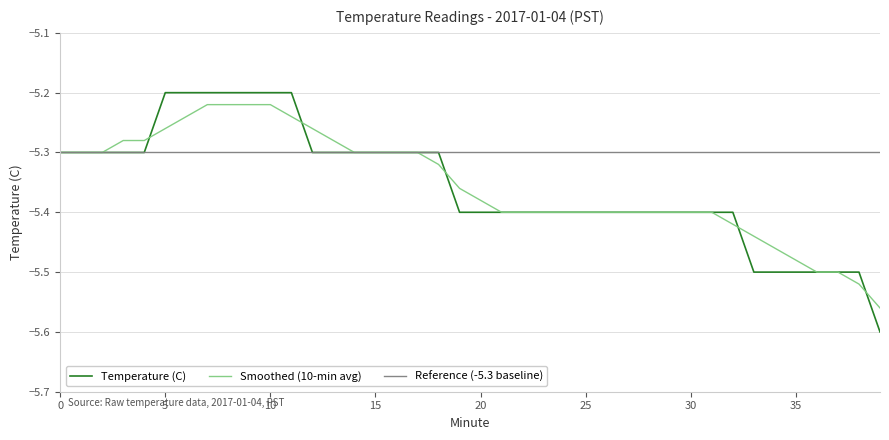

Which series has the largest total across all categories?

Reference (-5.3 baseline)